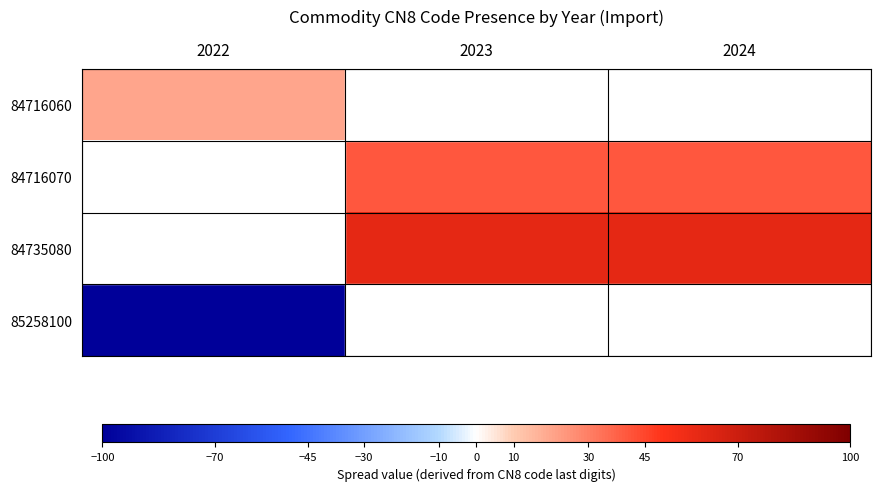

Reading left to right, extract all data points from this chart.

84716060: 2022=20	2023=0	2024=0
84716070: 2022=0	2023=40	2024=40
84735080: 2022=0	2023=60	2024=60
85258100: 2022=-100	2023=0	2024=0